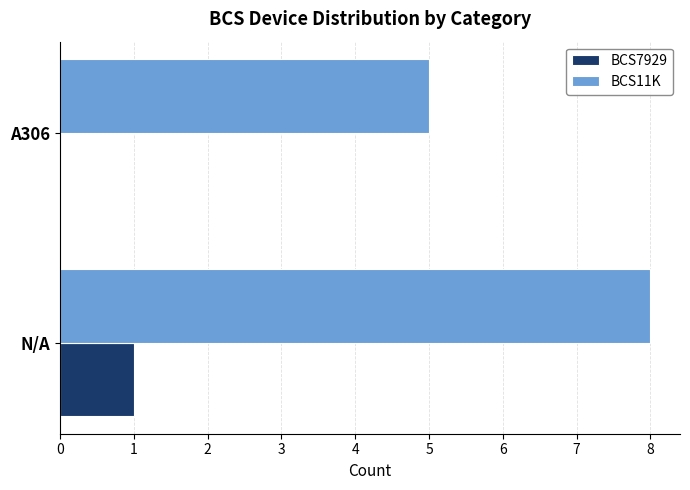

What is the sum of the BCS11K values at N/A and A306?

13